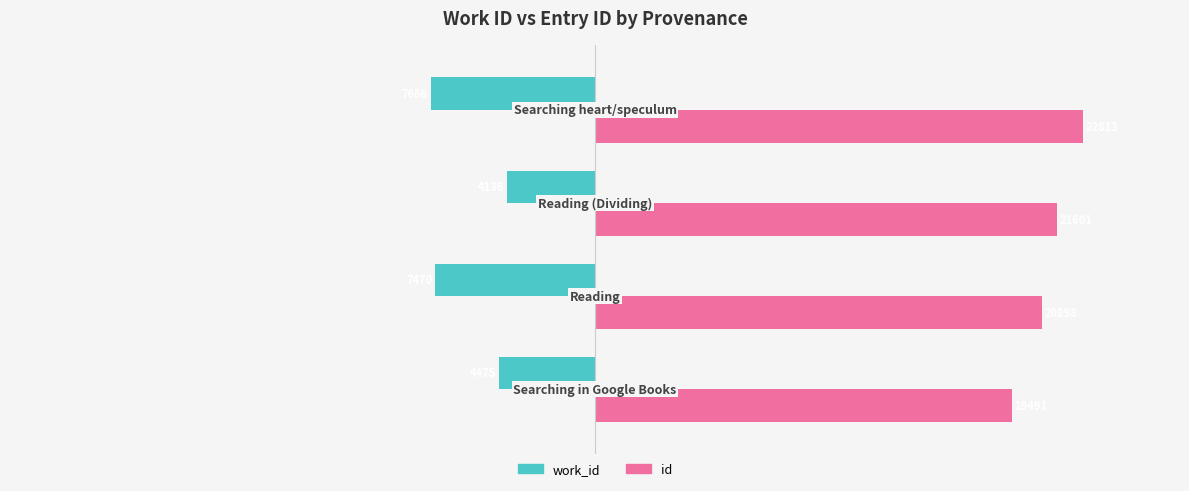

What are all the series names shown in the legend?

work_id, id